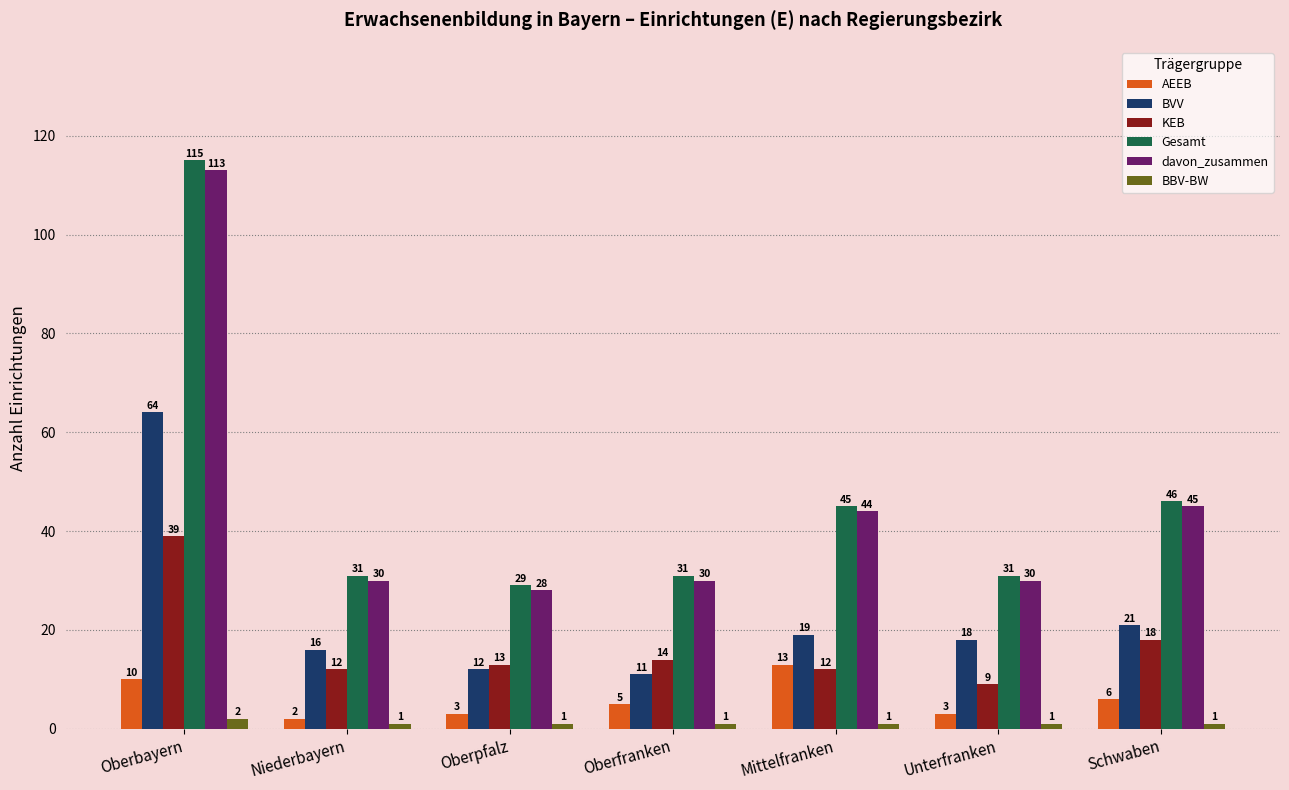

The BVV series shows 8 at Schwaben. True or false?

False